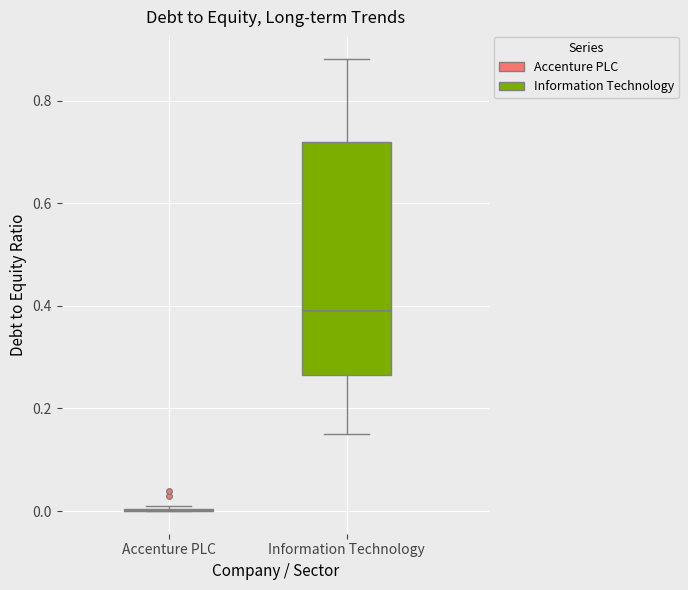

Reading left to right, read every box against the y-axis: the position of its median line, the range the box covers, and the ends of its whiskers. The values are not printed on the chart, so give them approximately, as read against the axis.

Accenture PLC: box collapsed to a line at 0.00, whiskers 0.00 to 0.02
Information Technology: median 0.40, box 0.26 to 0.72, whiskers 0.16 to 0.88